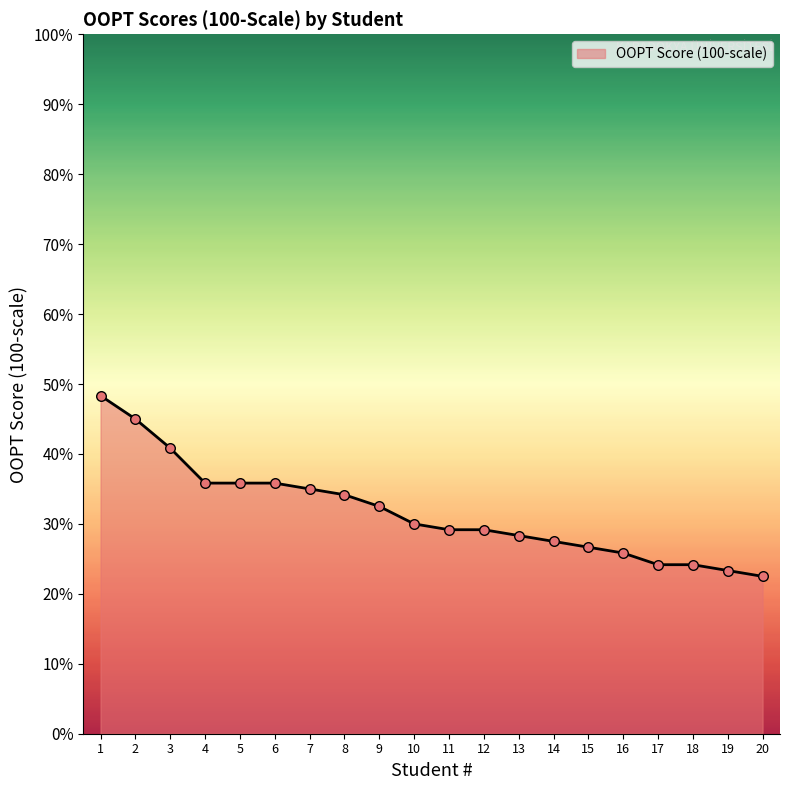

Between 17 and 5, which is larger?

5